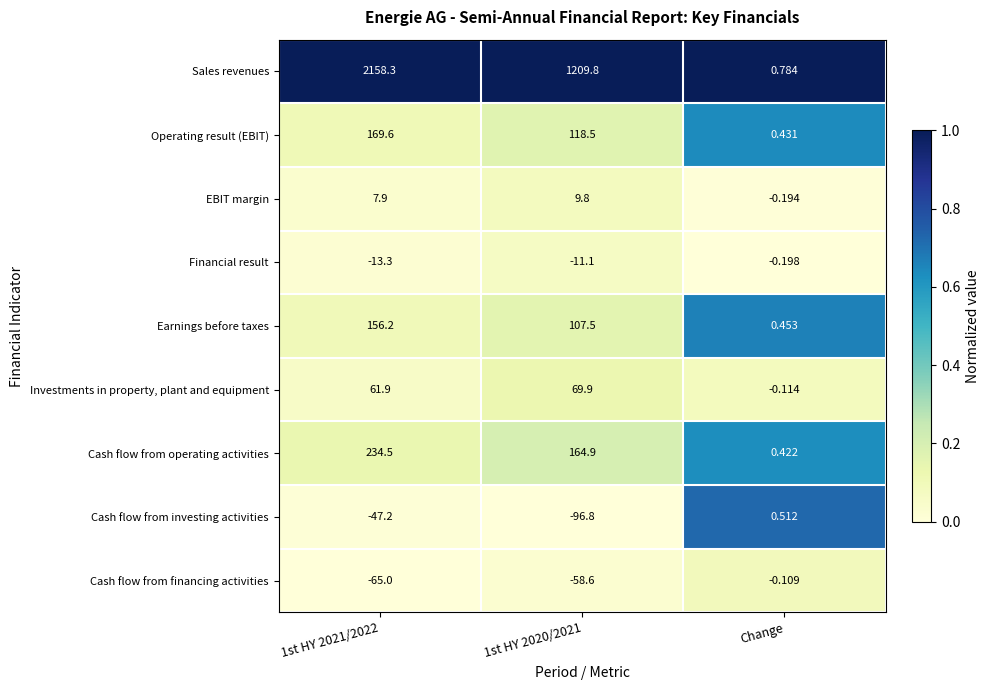

List the series in order of their peak value, highest first.

Sales revenues, Cash flow from operating activities, Operating result (EBIT), Earnings before taxes, Investments in property, plant and equipment, EBIT margin, Cash flow from investing activities, Cash flow from financing activities, Financial result